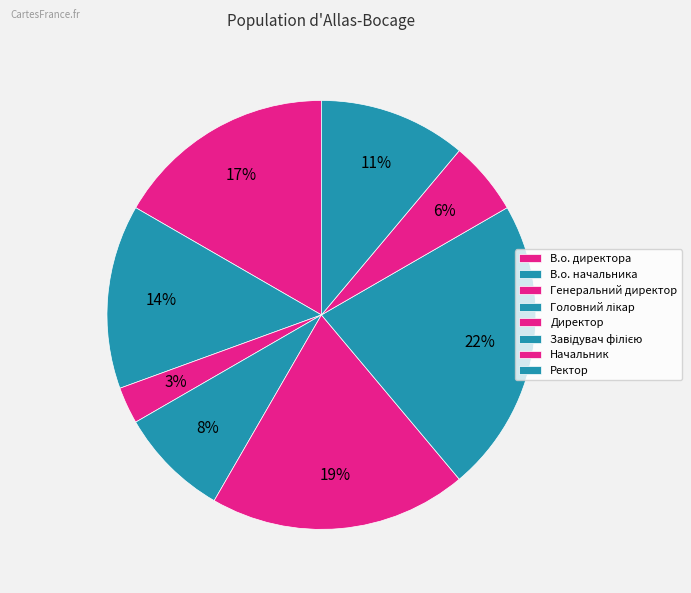

To the nearest percent, what is the difference between the largest and smallest slice percentages?

19%